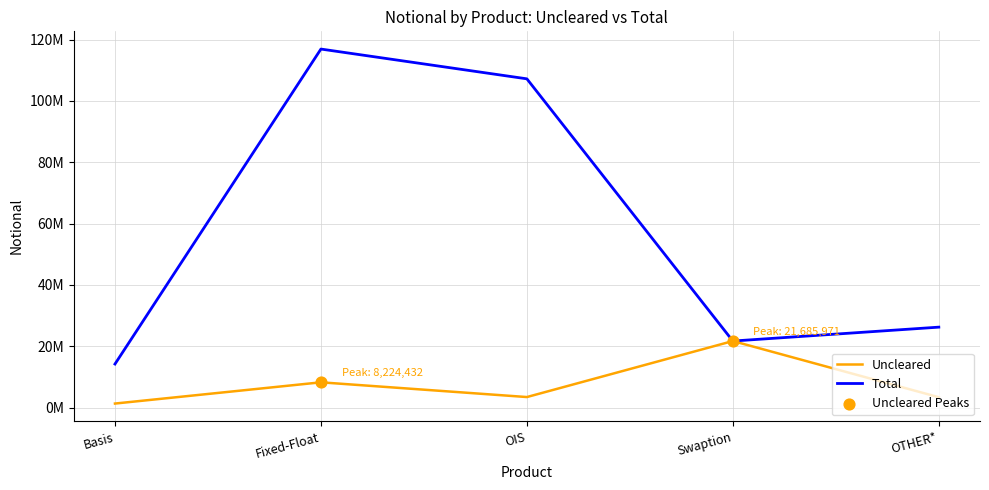

Is the value of Total at OIS greater than the value of Uncleared at OIS?

Yes